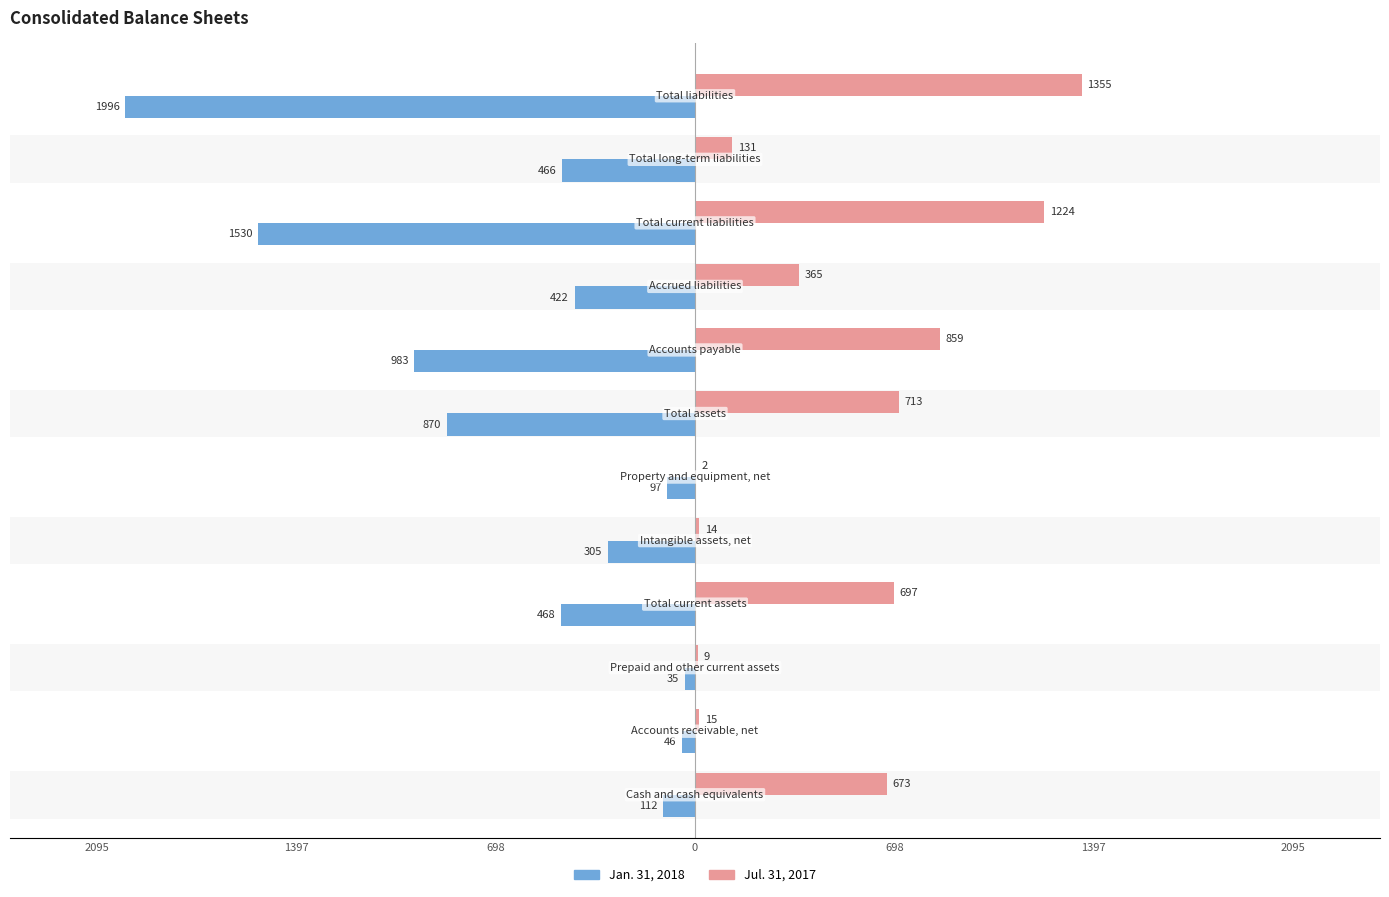

True or false: Jan. 31, 2018 has a value of -422 at 8.

True